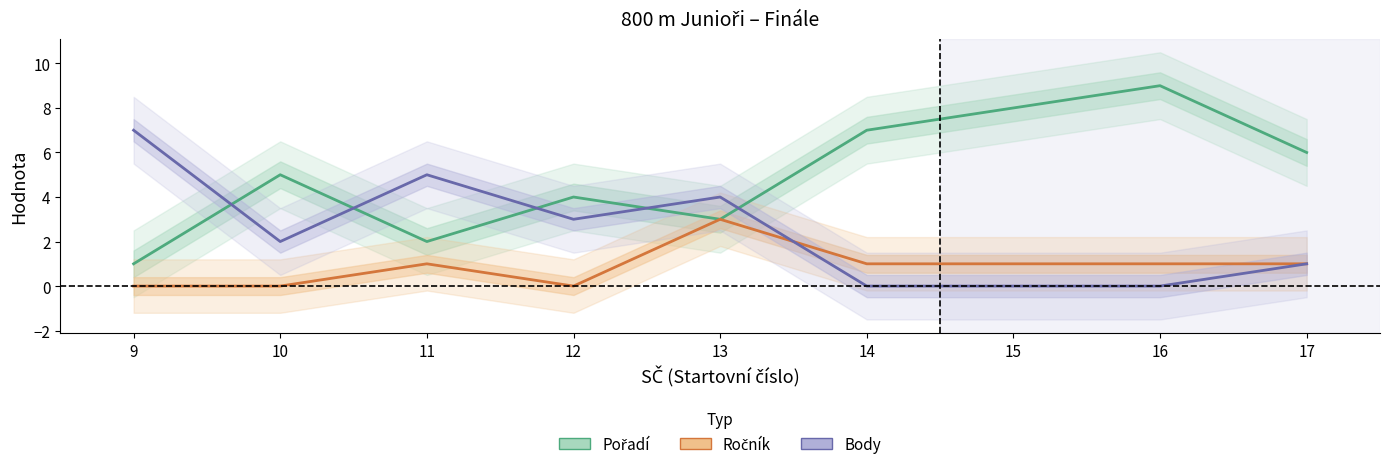

Which category has the highest value across all series?

16